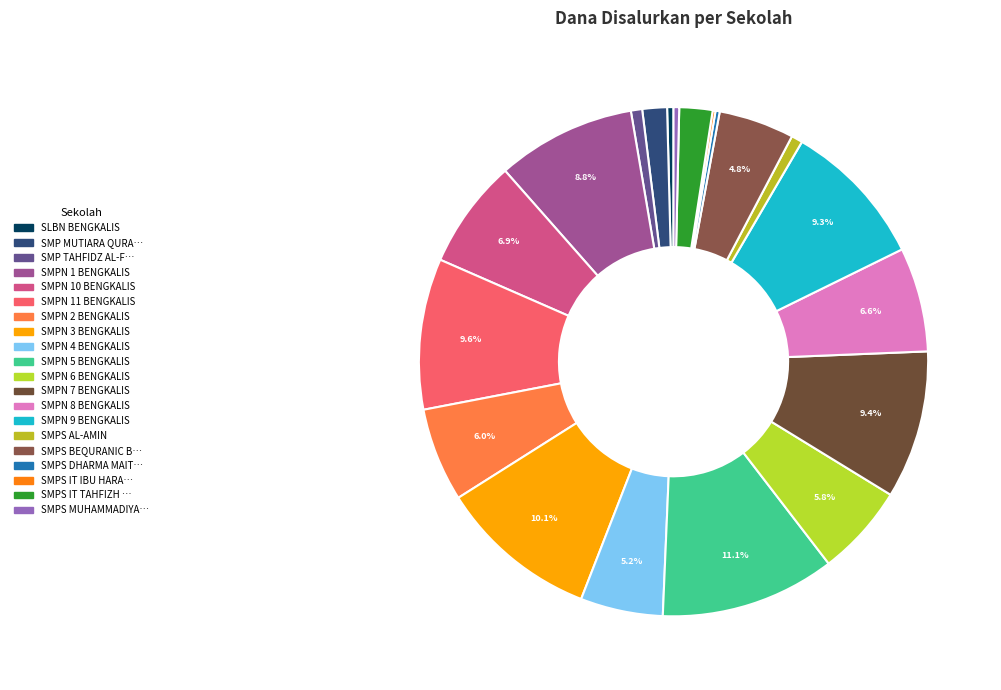

To the nearest percent, what is the average slice percentage?

5%